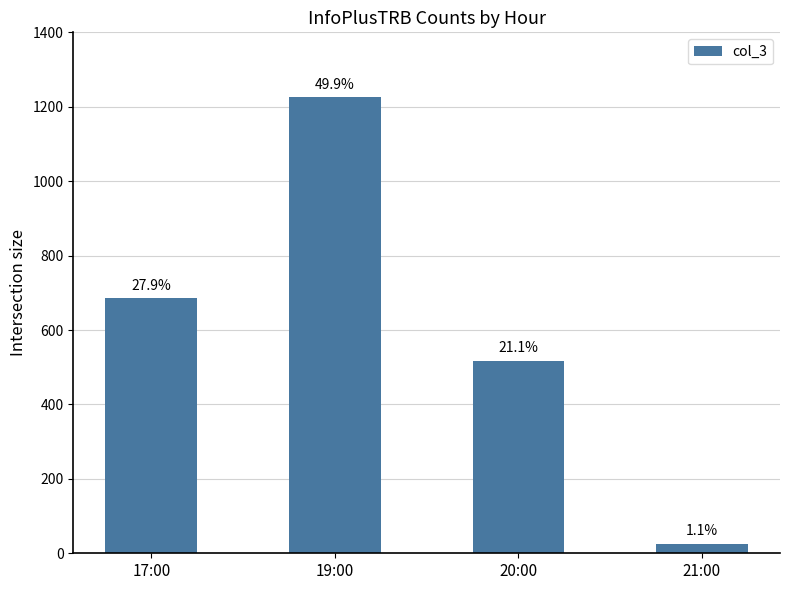

List the labels in order of value, largest first.

19:00, 17:00, 20:00, 21:00